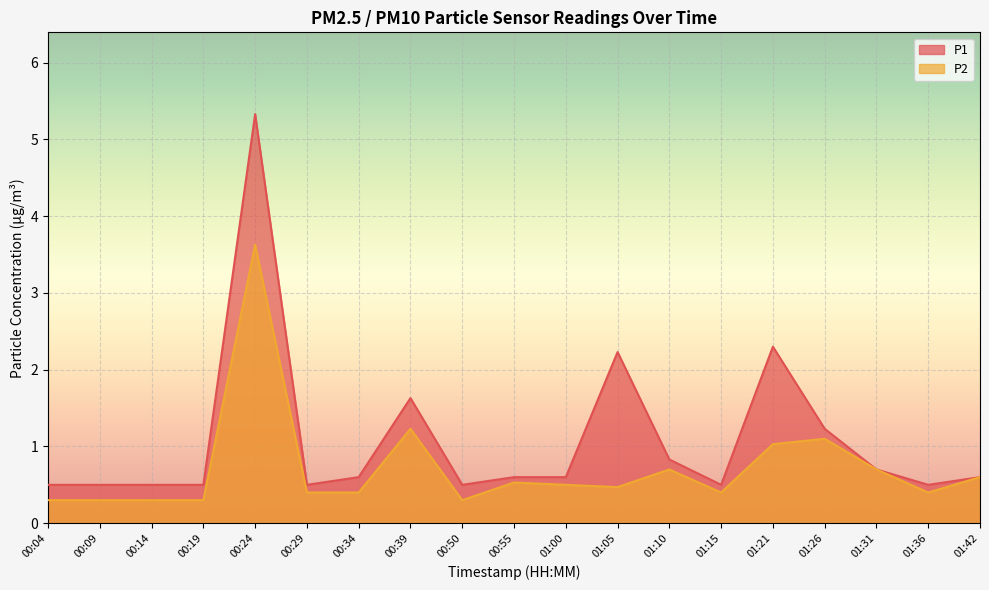

What position from the right is 00:14?

17